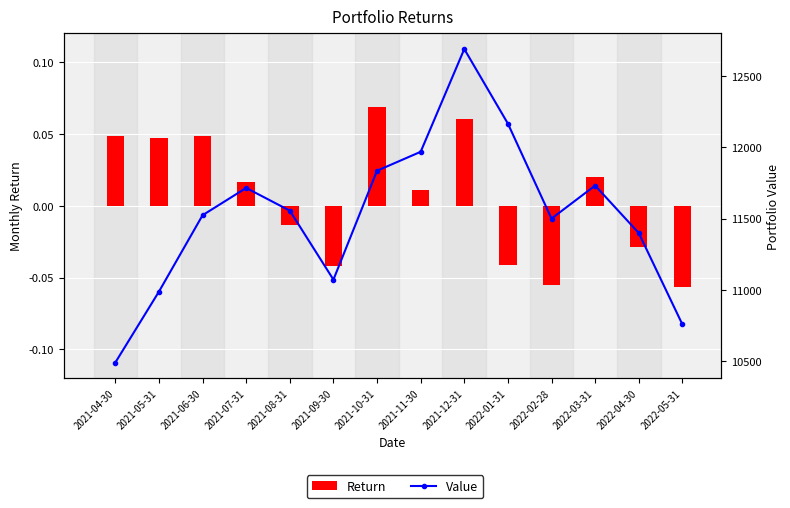

What is the label of the 12th bar from the right?

2021-06-30